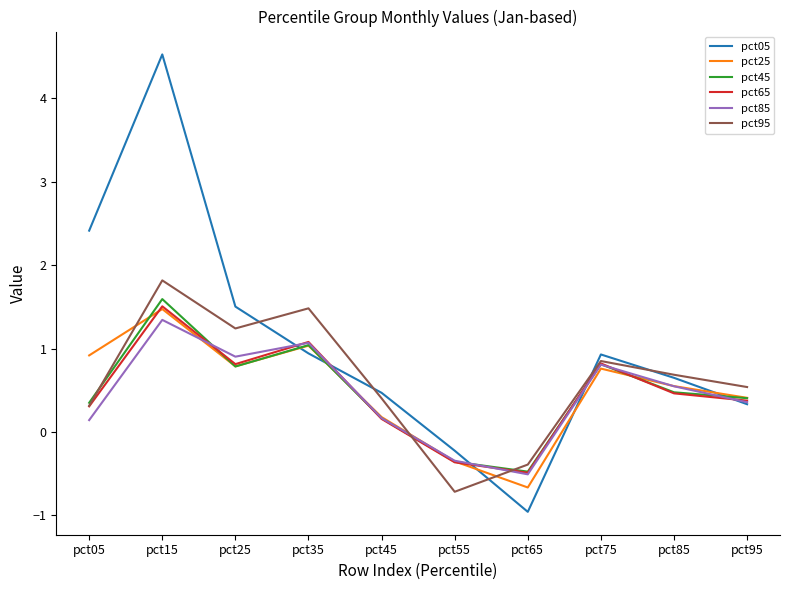

What is the difference between the highest and lowest values at pct45?

0.3